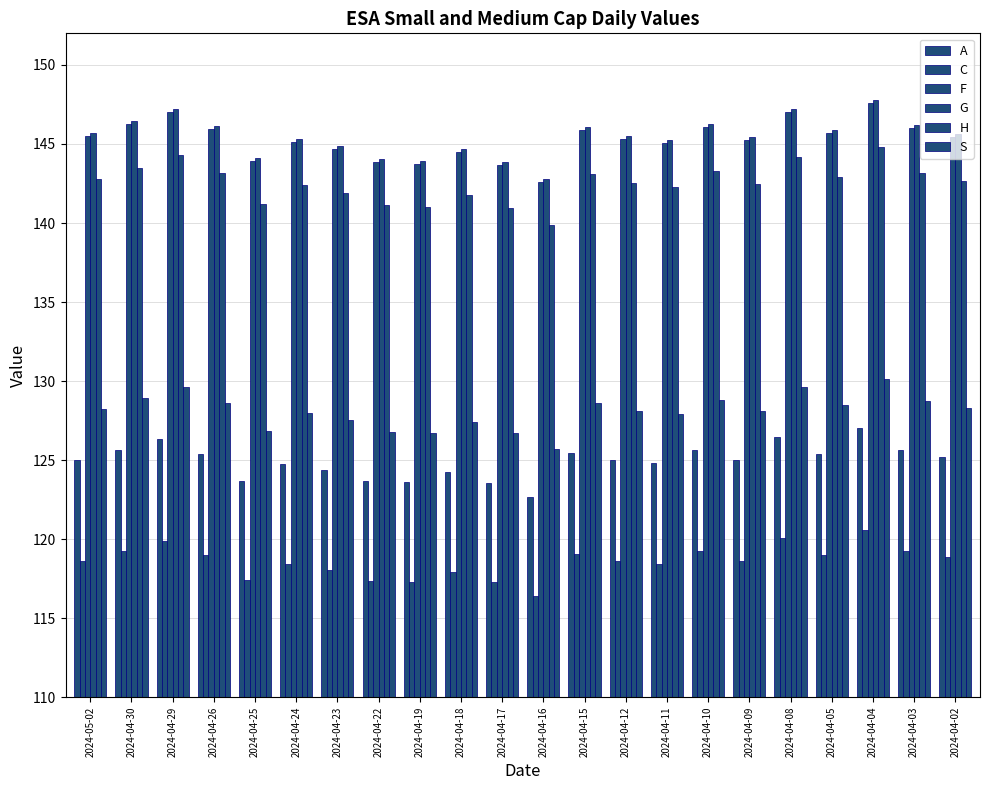

Where does the C series first go above 118?

2024-05-02